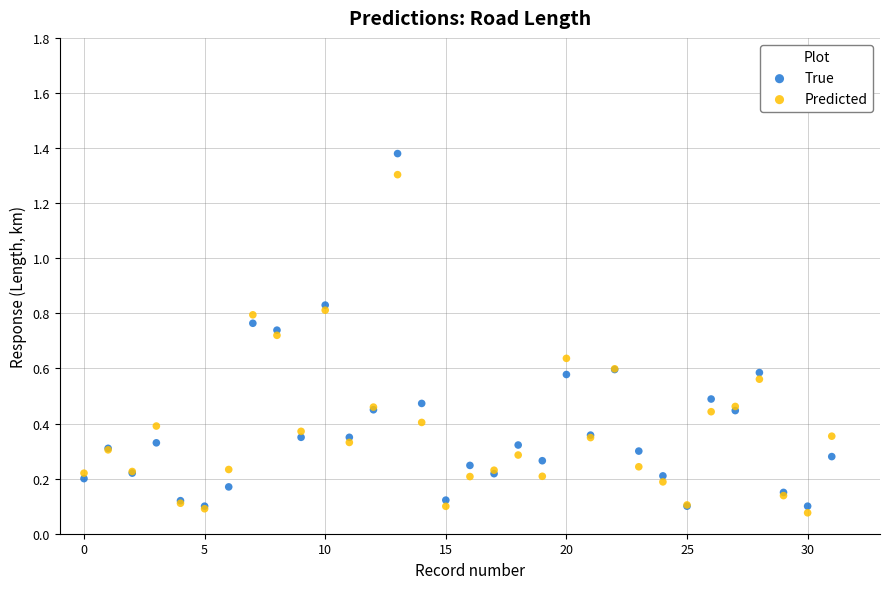

Which series has the widest spread of Y values?

True